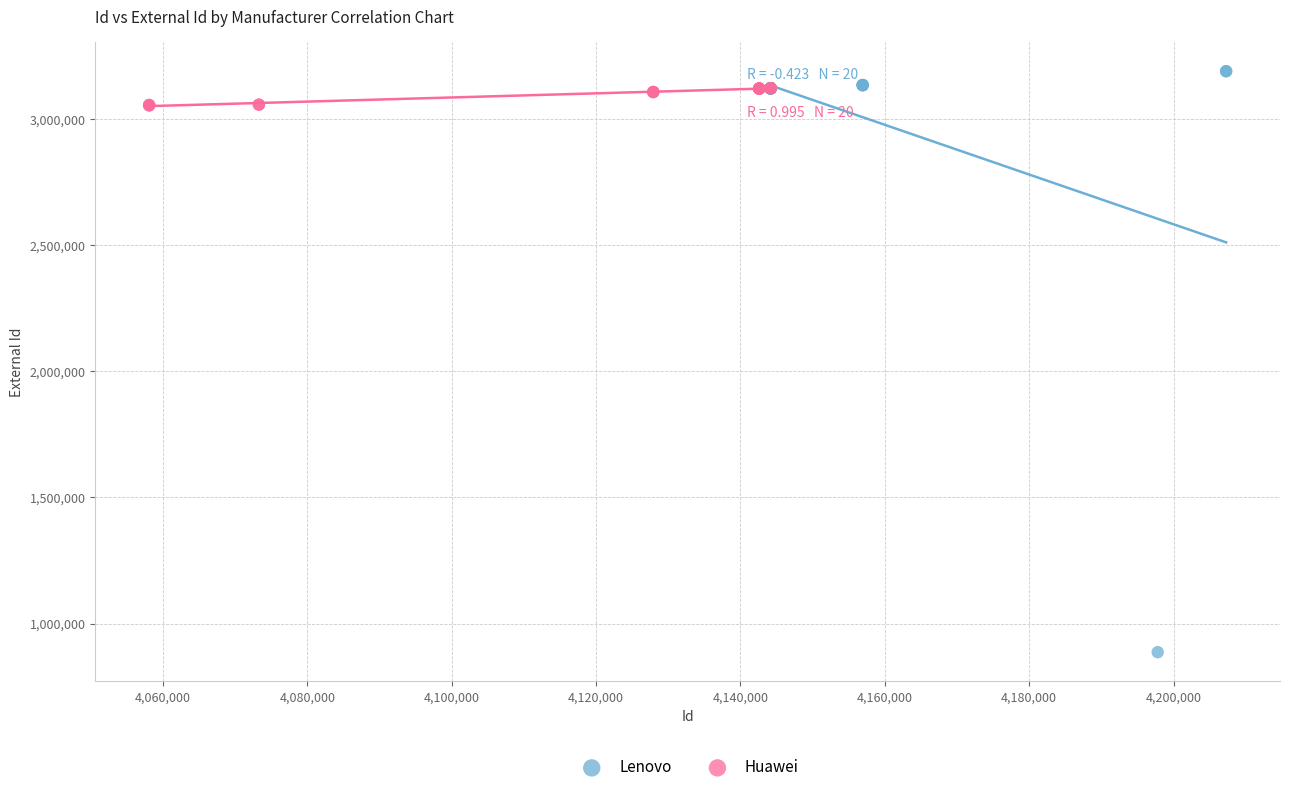

Which series reaches the minimum Y coordinate?

Lenovo